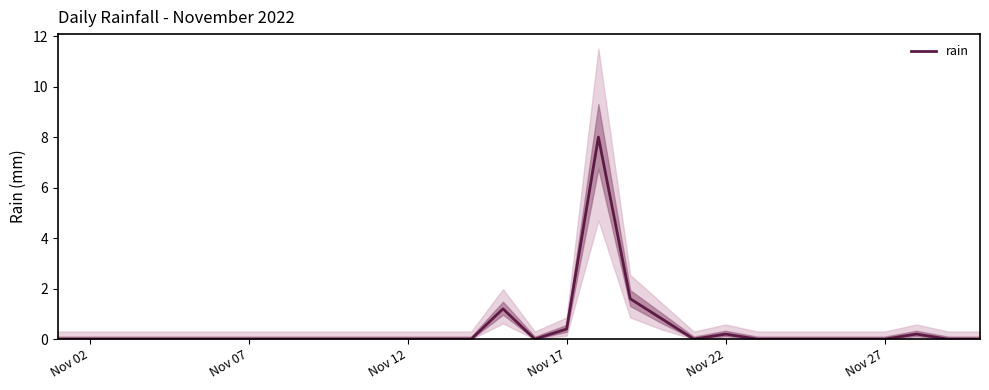

Reading left to right, what are all the values shown in this chart?

0.0	0.0	0.0	0.0	0.0	0.0	0.0	0.0	0.0	0.0	0.0	0.0	0.0	0.0	1.2	0.0	0.4	8.0	1.6	0.8	0.0	0.2	0.0	0.0	0.0	0.0	0.0	0.2	0.0	0.0